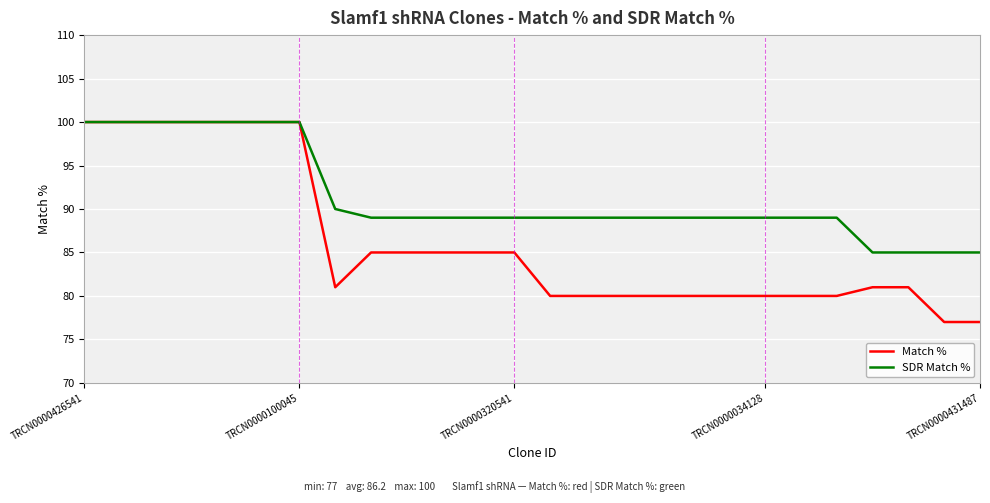

Which series has the largest range (max minus min)?

Match %